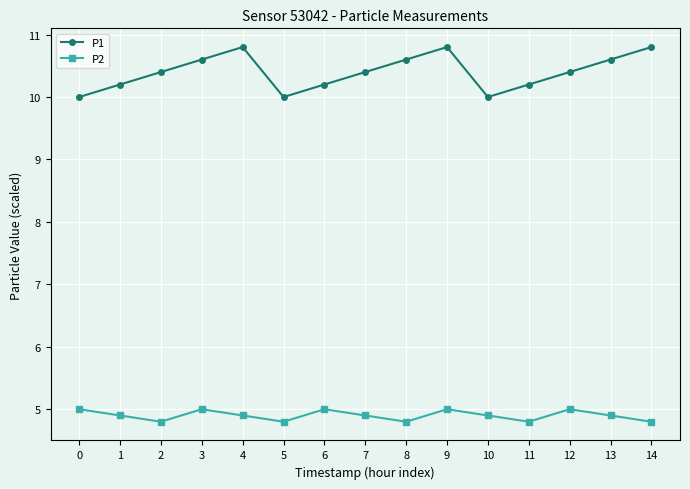

Which series has the largest total across all categories?

P1